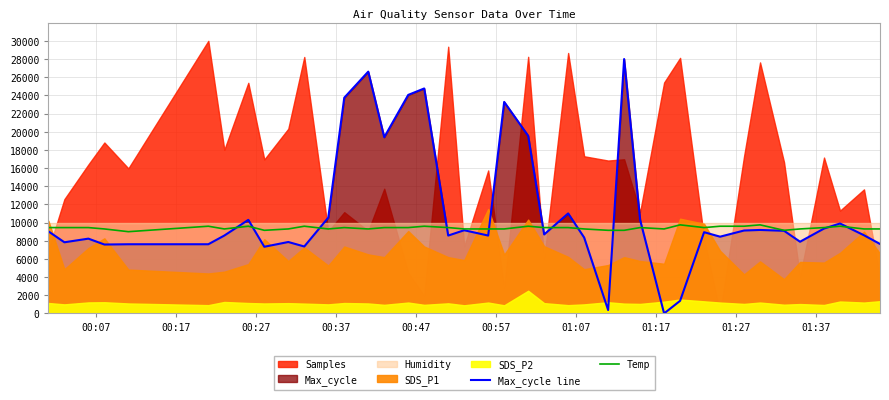

What is the difference between the second highest and second lowest values in the Temp series?

600.0